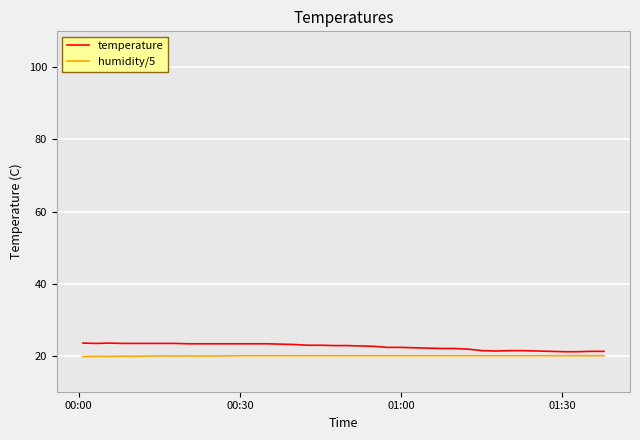

Does the chart display data point markers on the line(s)?

No